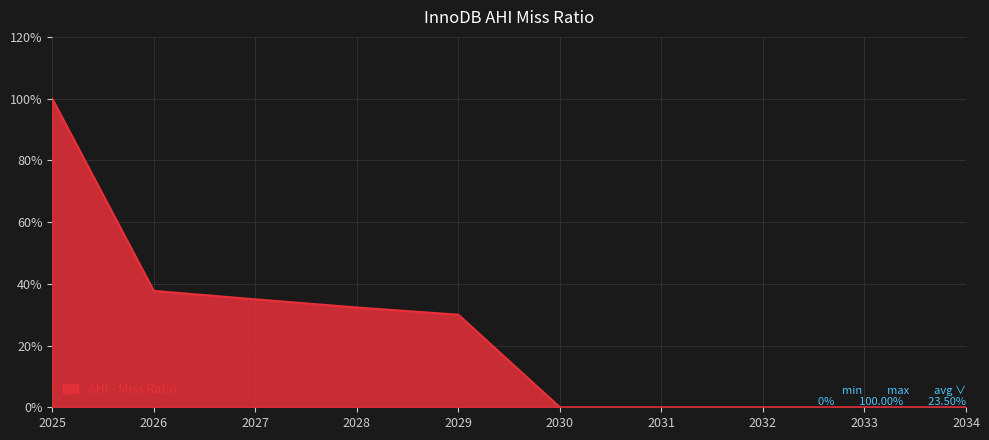

How many lines are shown in the chart?

1